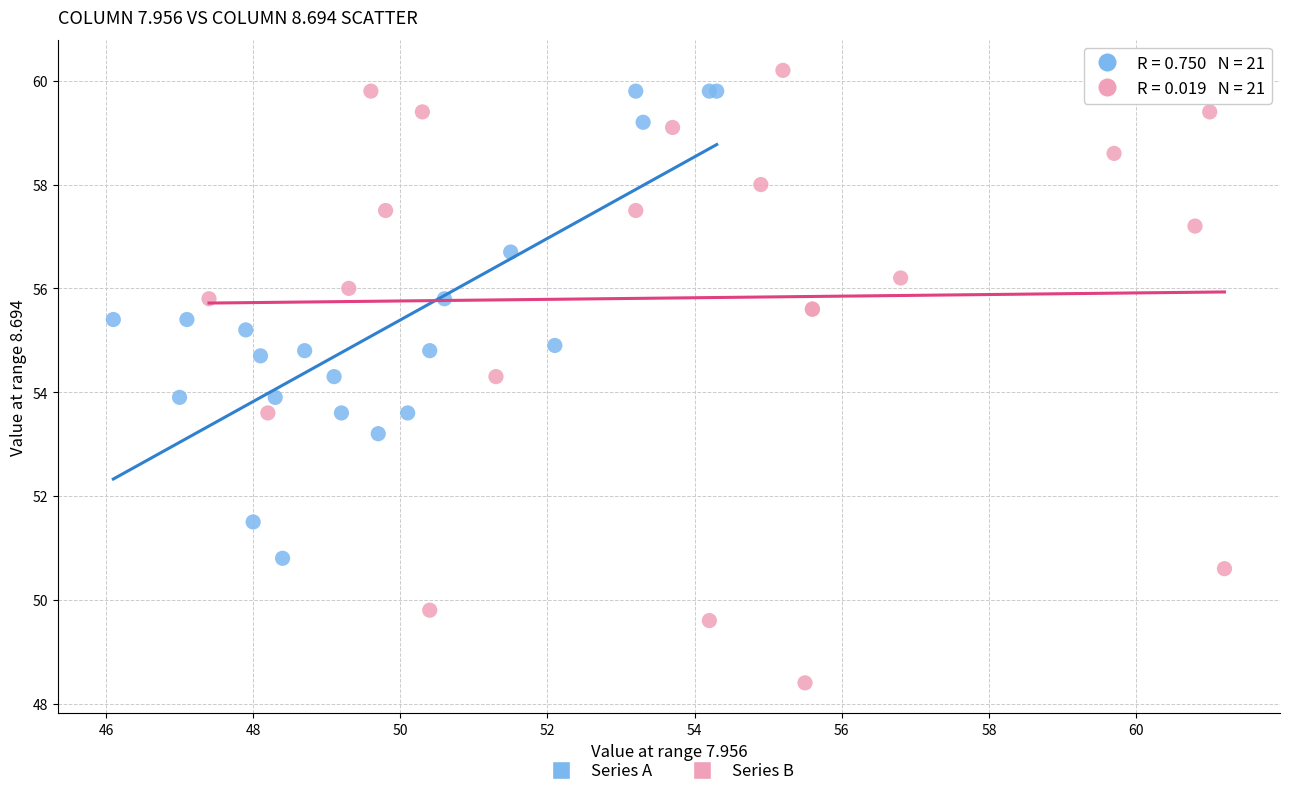

What are all the series names shown in the legend?

Series A, Series B